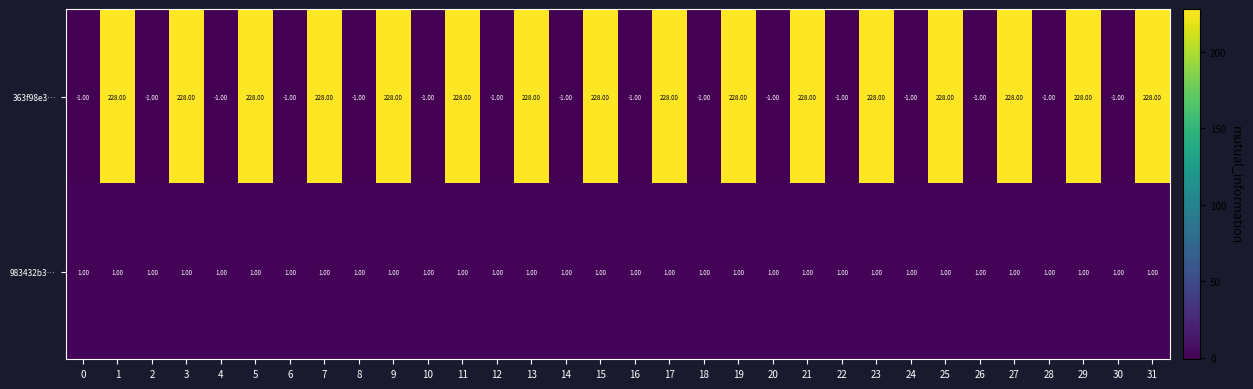

What is the difference between the second highest and second lowest values in the 363f98e3… series?

229